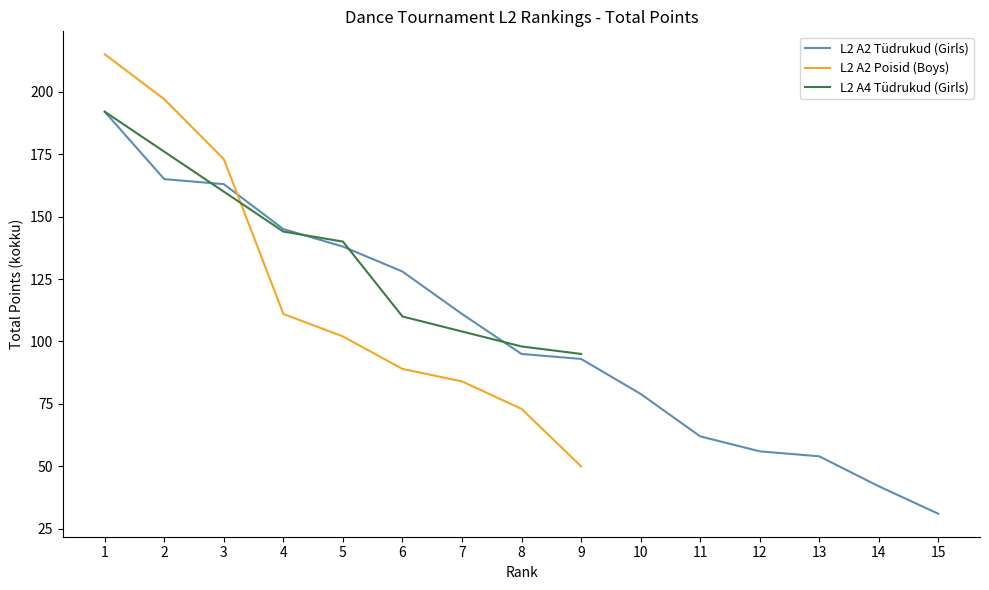

Does the chart display data point markers on the line(s)?

No